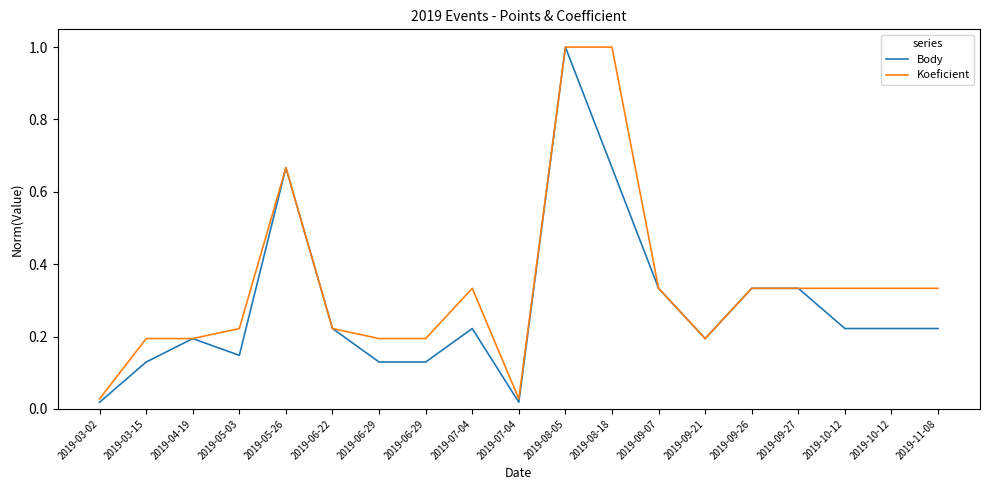

What is the label of the 11th point from the left?

2019-08-05